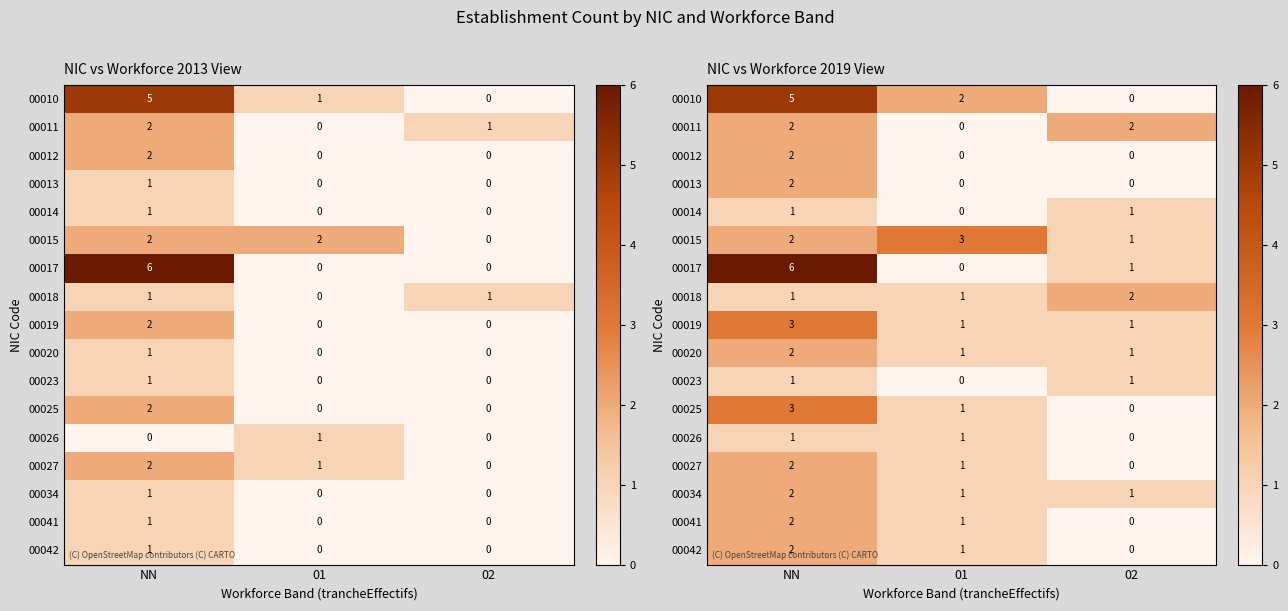

What is the spread (max minus min) of values at 02?

2